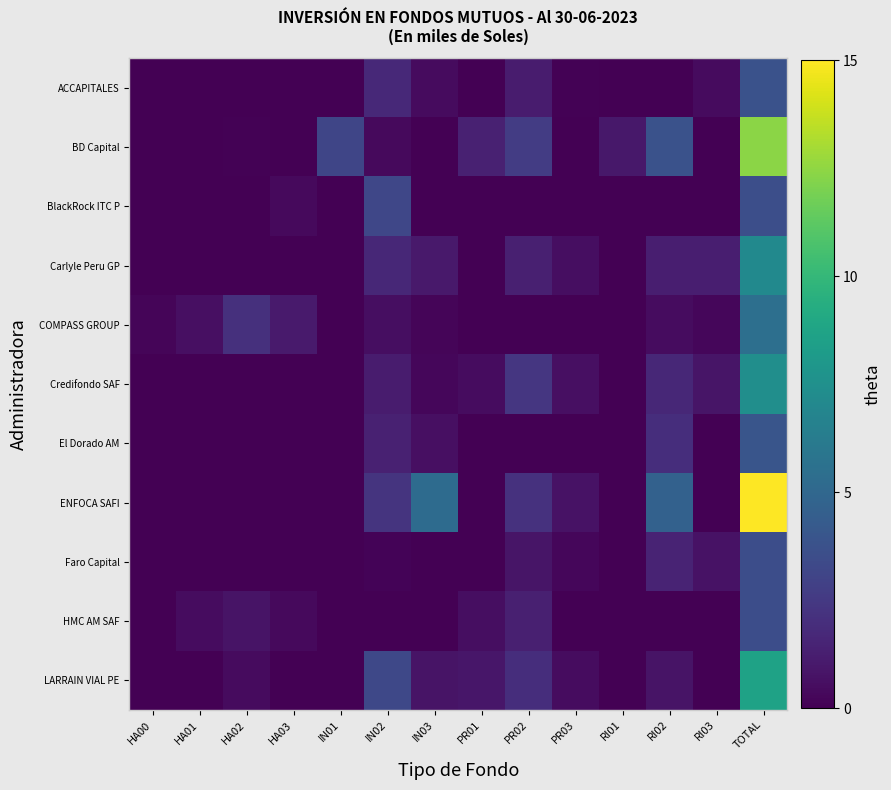

Rank the series at RI03 from highest to lowest value.

Carlyle Peru GP, Credifondo SAF, Faro Capital, ACCAPITALES, COMPASS GROUP, BlackRock ITC P, BD Capital, El Dorado AM, ENFOCA SAFI, HMC AM SAF, LARRAIN VIAL PE